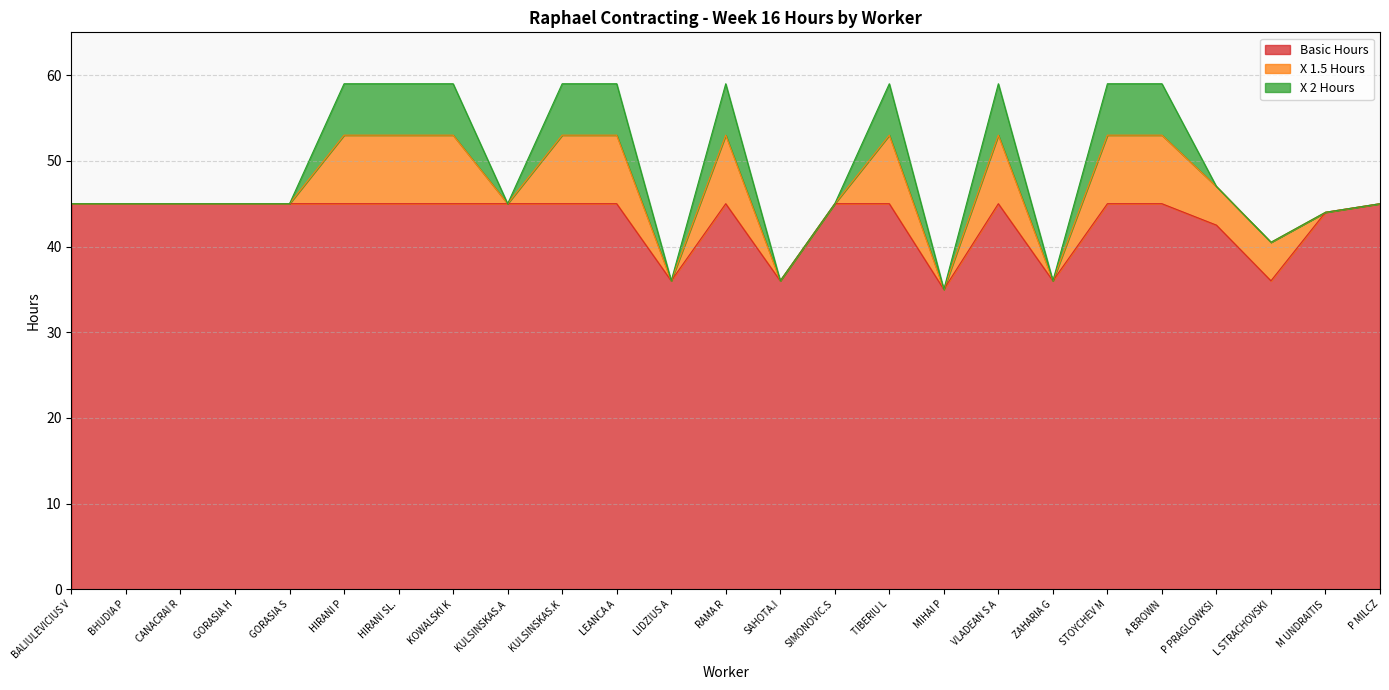

How many X 2 Hours values are between 0 and 6?

25